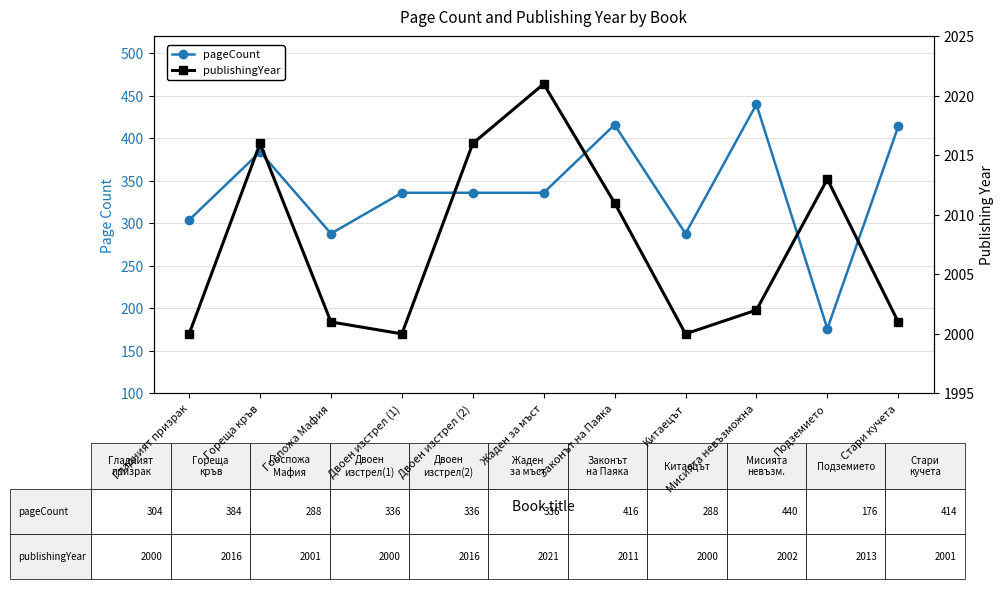

What is the greatest value displayed?

2021